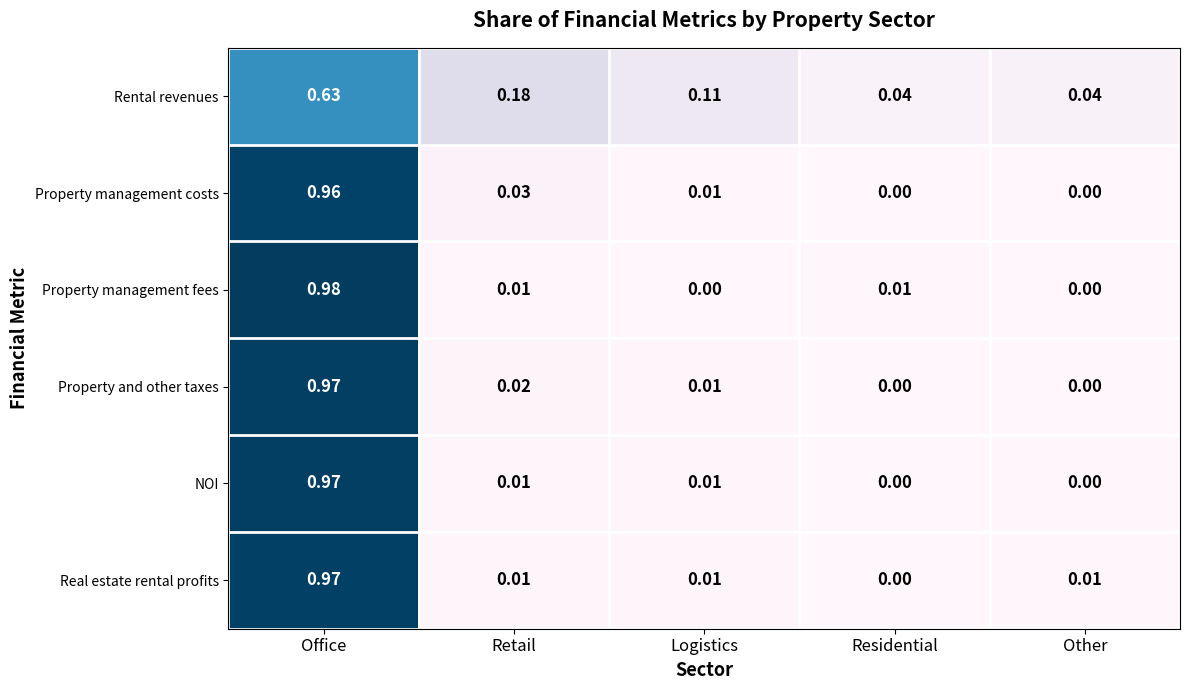

Which series has the widest spread of values?

Property management fees